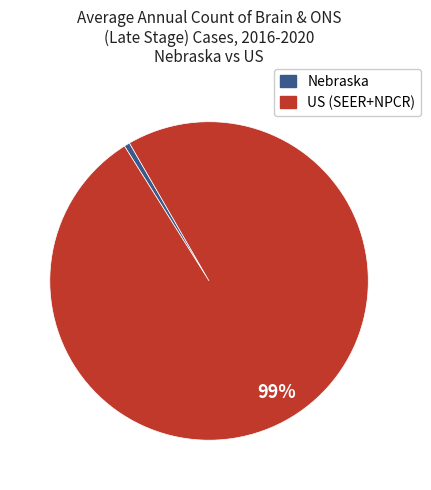

To the nearest percent, what is the average slice percentage?

50%